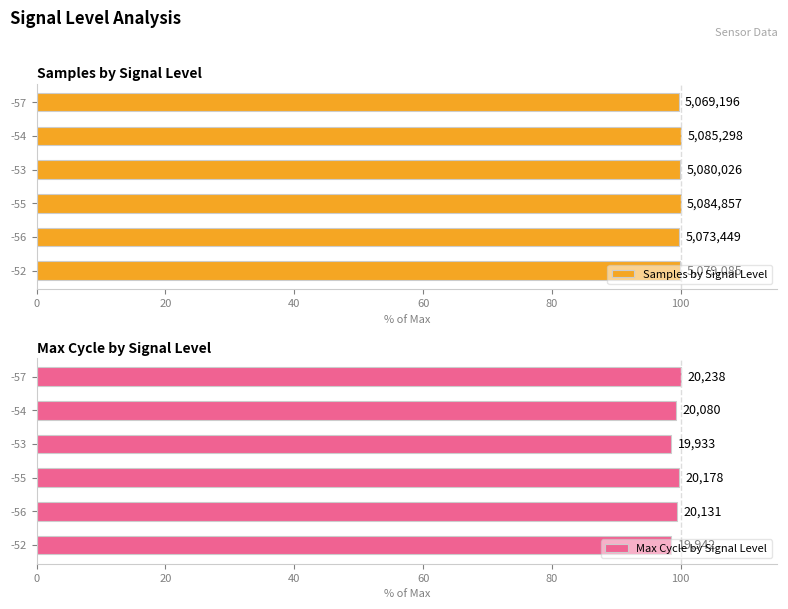

Count the number of data series in this chart.

2